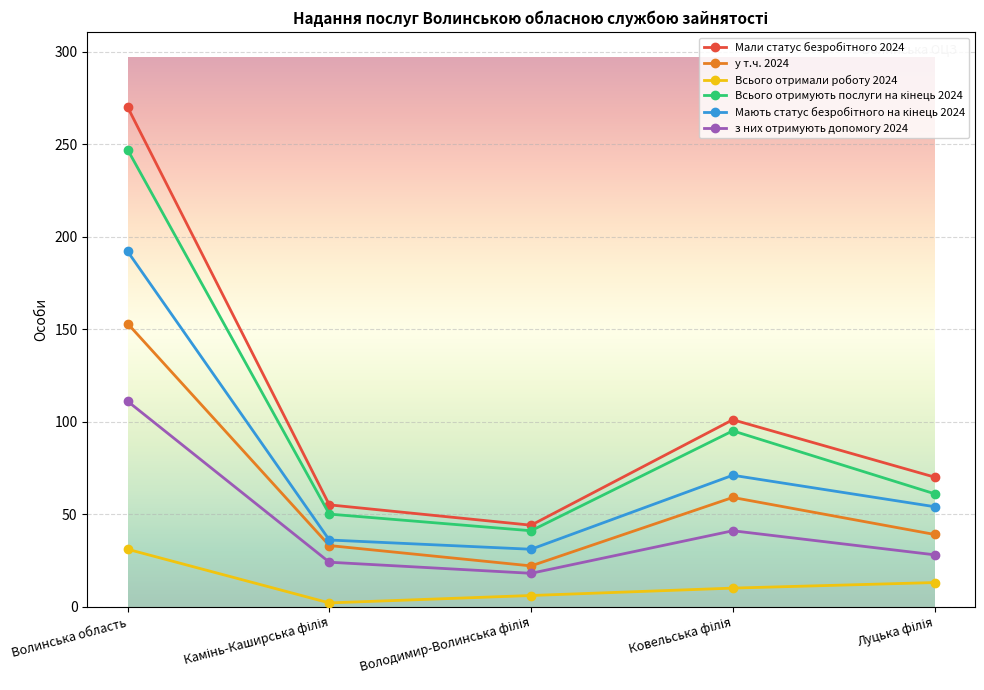

How many lines are shown in the chart?

6